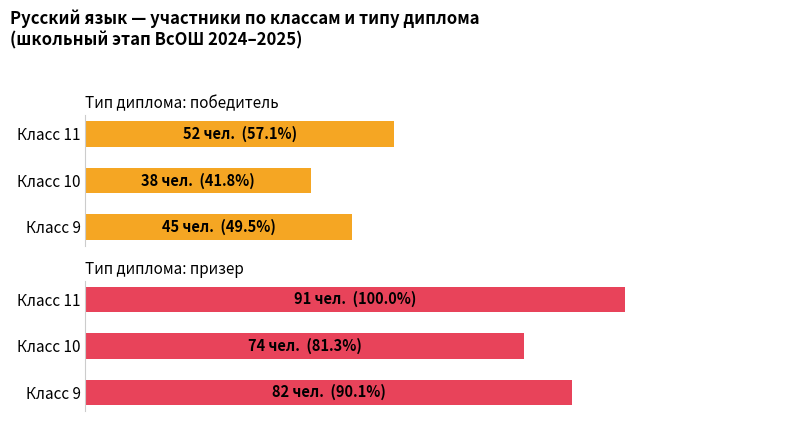

What is the value of the призер bar at the 3rd from the left?

91